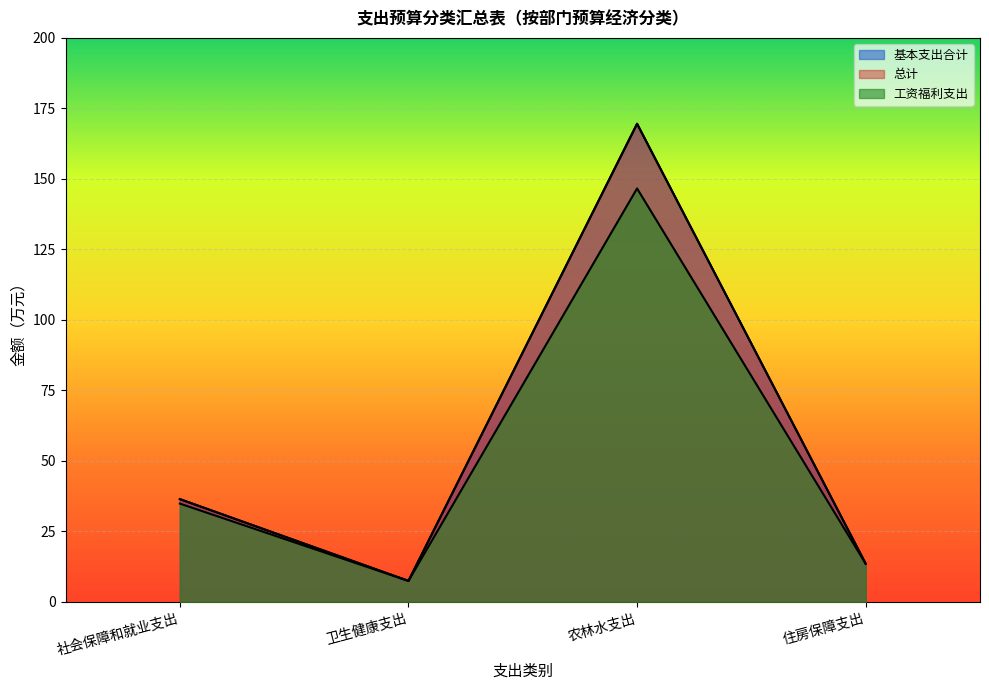

How many lines are shown in the chart?

3